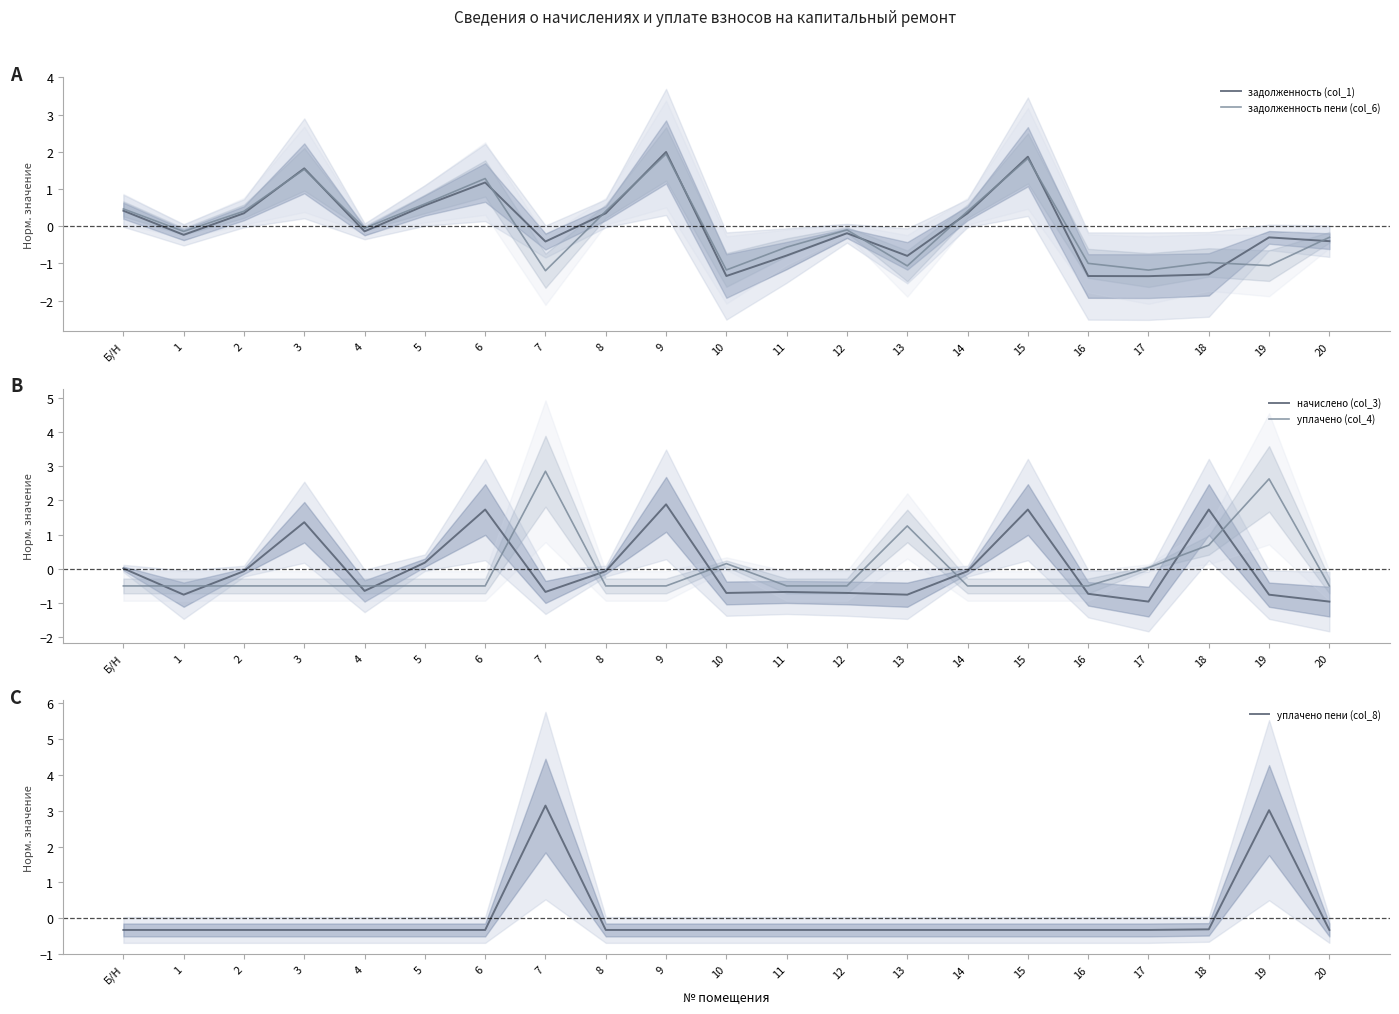

What are all the series names shown in the legend?

задолженность (col_1), задолженность пени (col_6), начислено (col_3), уплачено (col_4), уплачено пени (col_8)